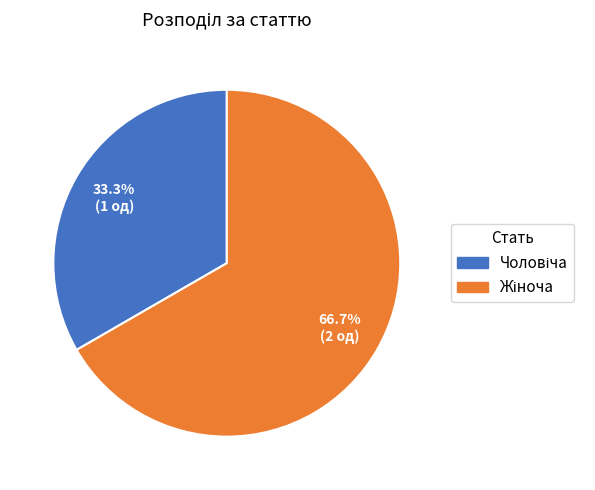

Does any single category account for the majority?

Yes